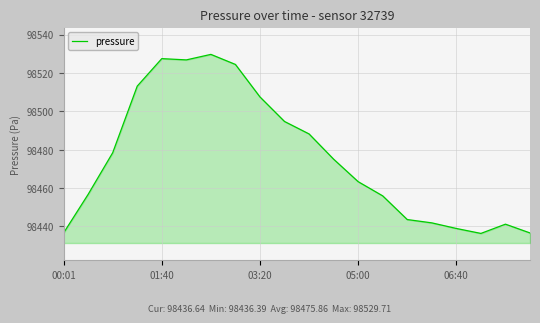

What is the difference between the maximum and minimum values?

93.3